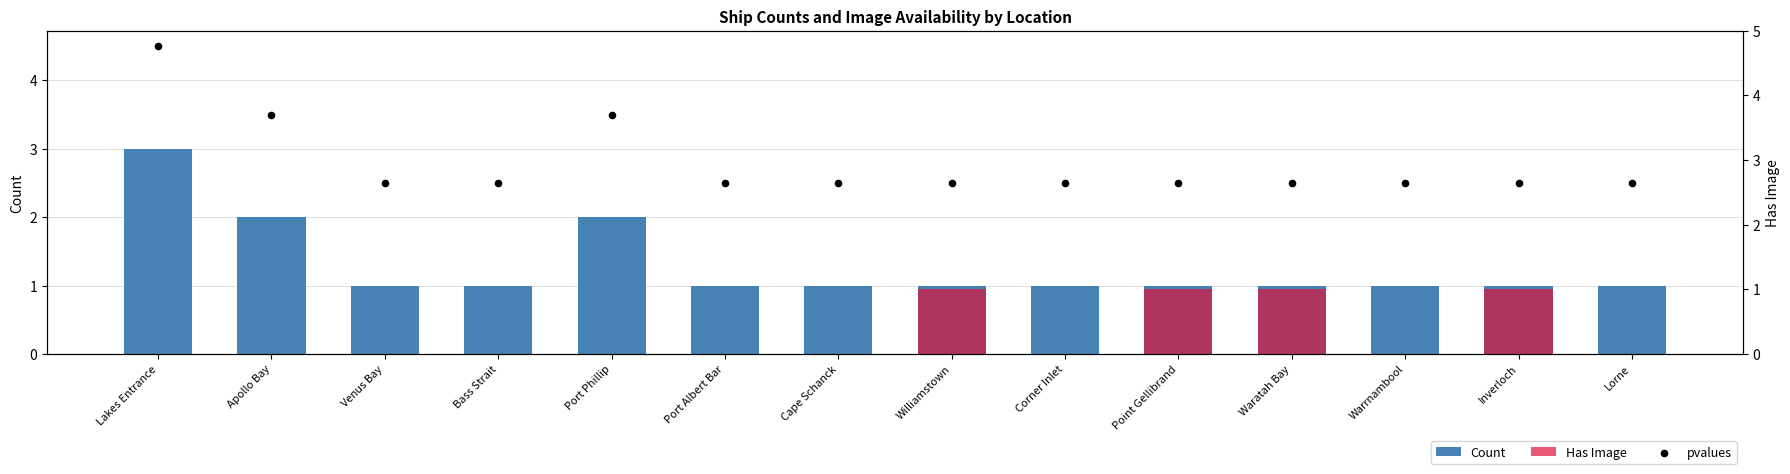

Which series has the largest total across all categories?

pvalues